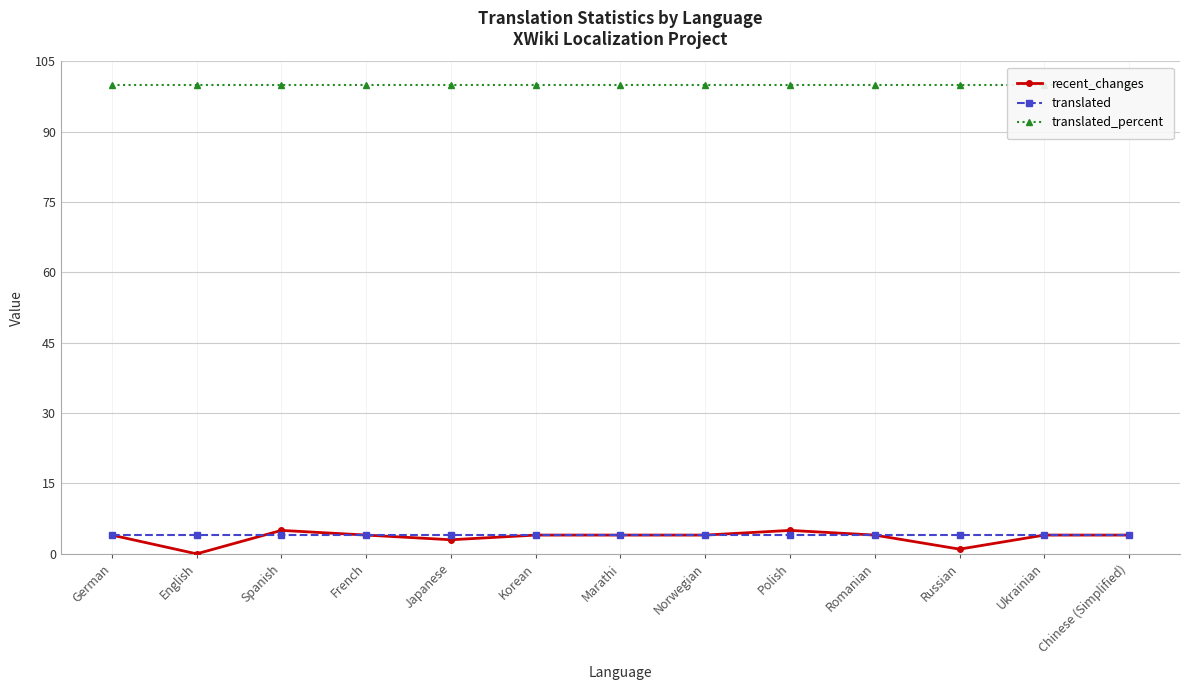

The value of recent_changes at French is 4. True or false?

True